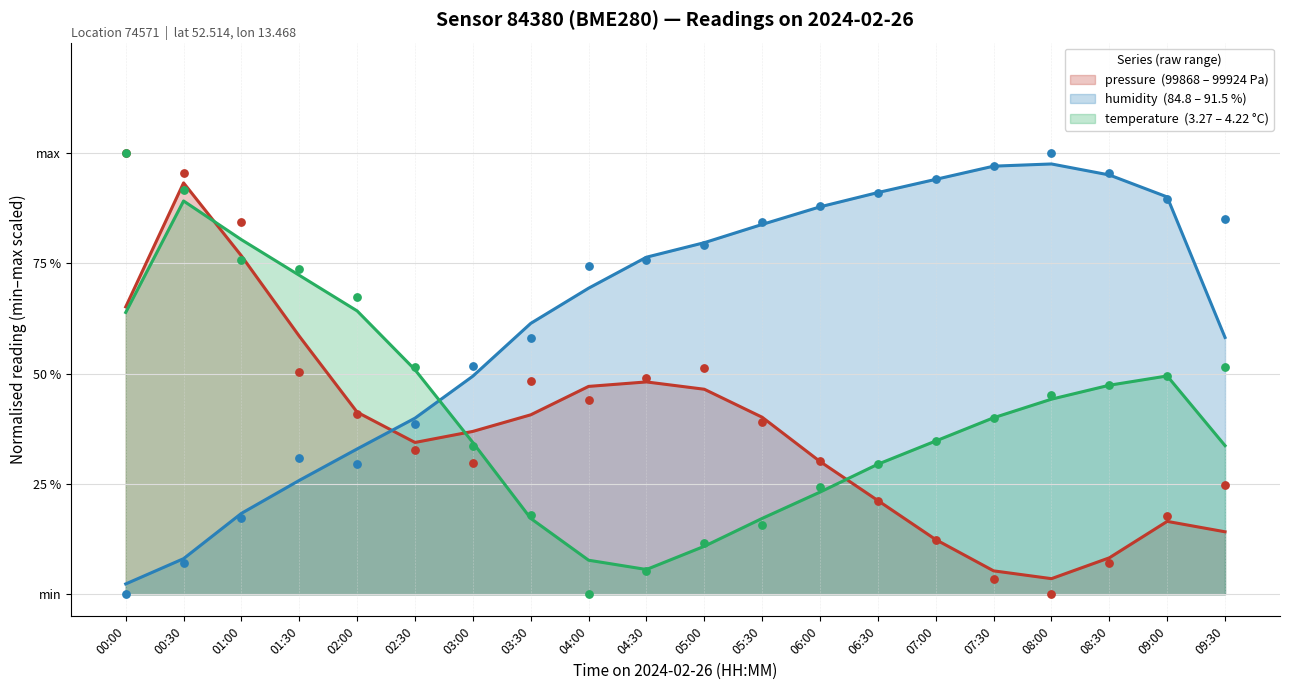

Is the value of humidity at 01:30 greater than the value of temperature at 06:30?

Yes